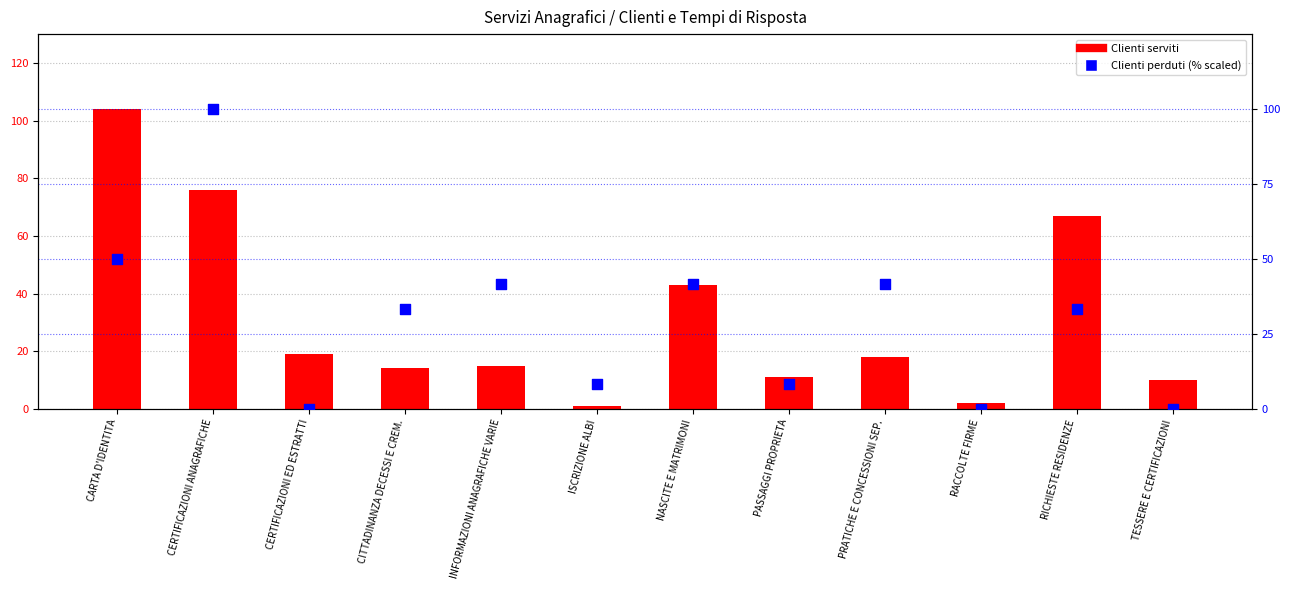

Which series has the largest total across all categories?

Clienti serviti